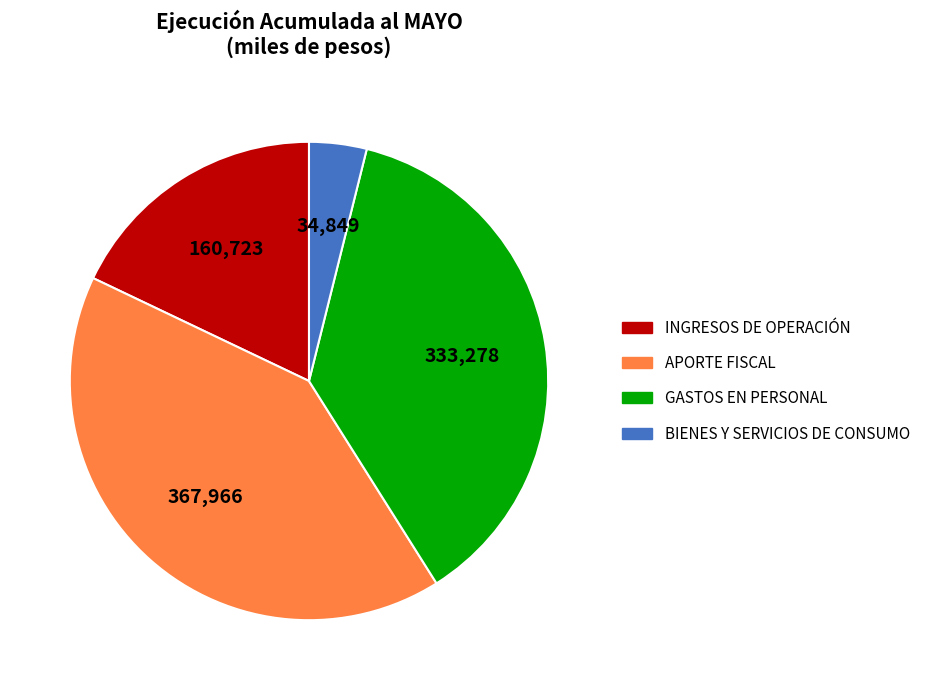

Between BIENES Y SERVICIOS DE CONSUMO and APORTE FISCAL, which is larger?

APORTE FISCAL